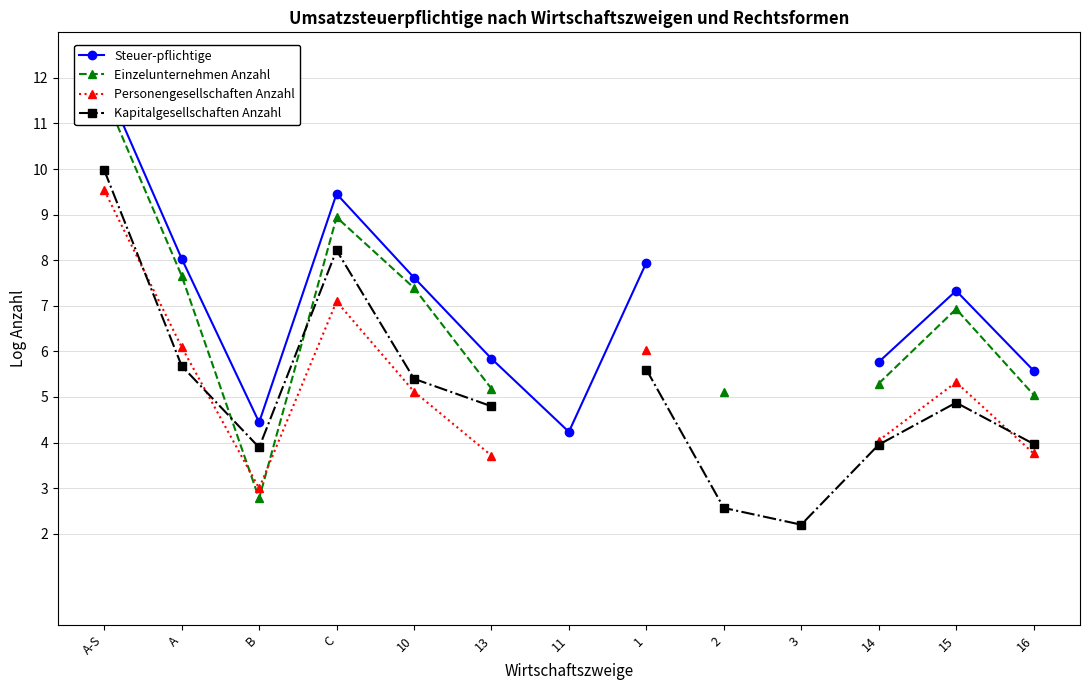

How many lines are shown in the chart?

4